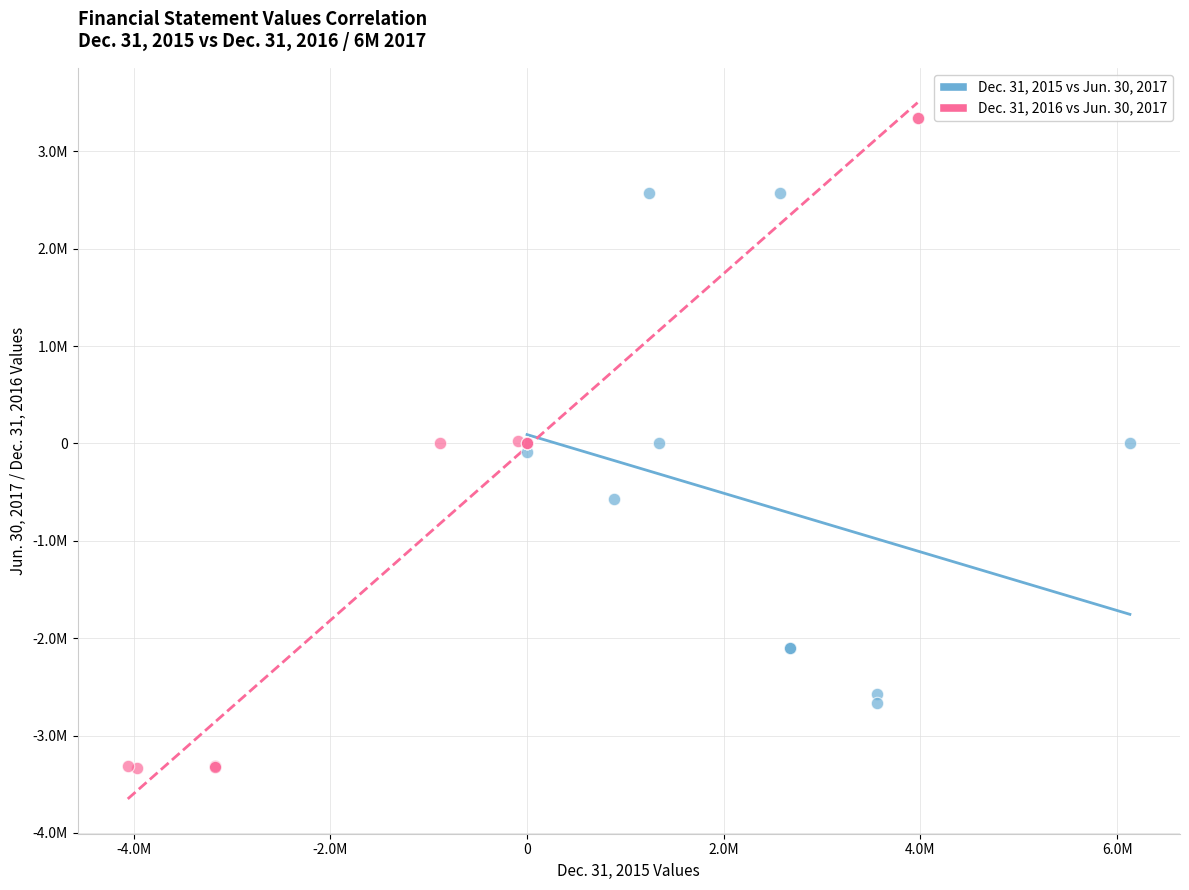

What are all the series names shown in the legend?

Dec. 31, 2015 vs Jun. 30, 2017, Dec. 31, 2016 vs Jun. 30, 2017